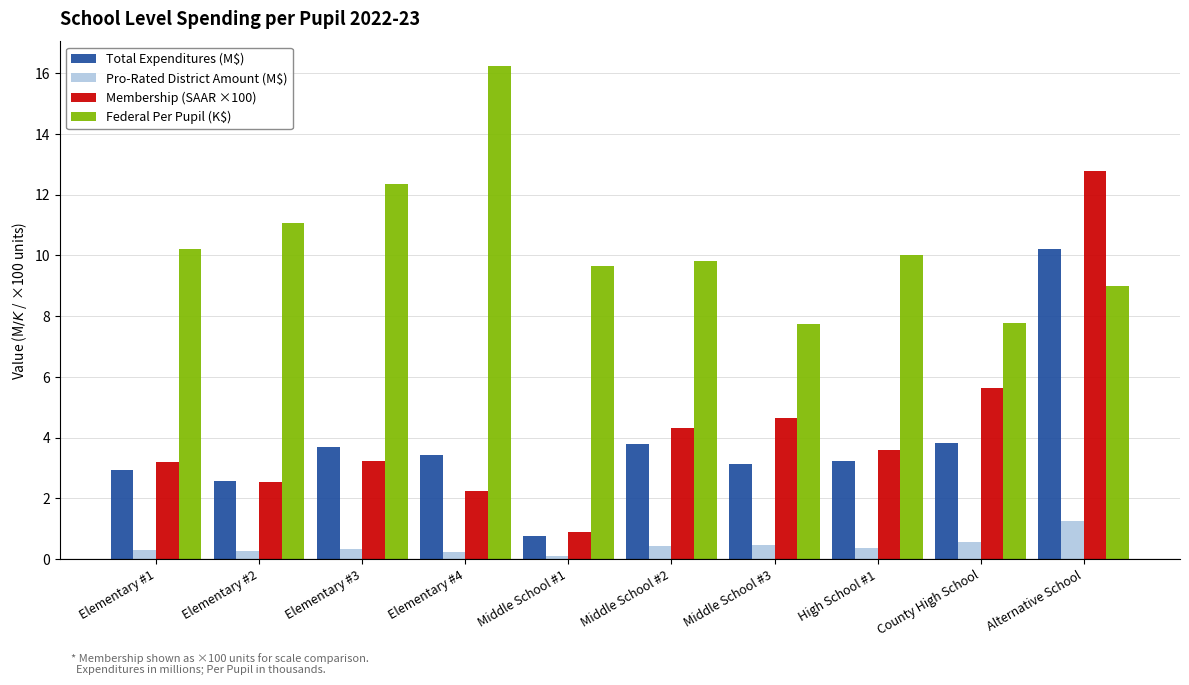

What is the highest value of the Federal Per Pupil (K$) series?

16.2